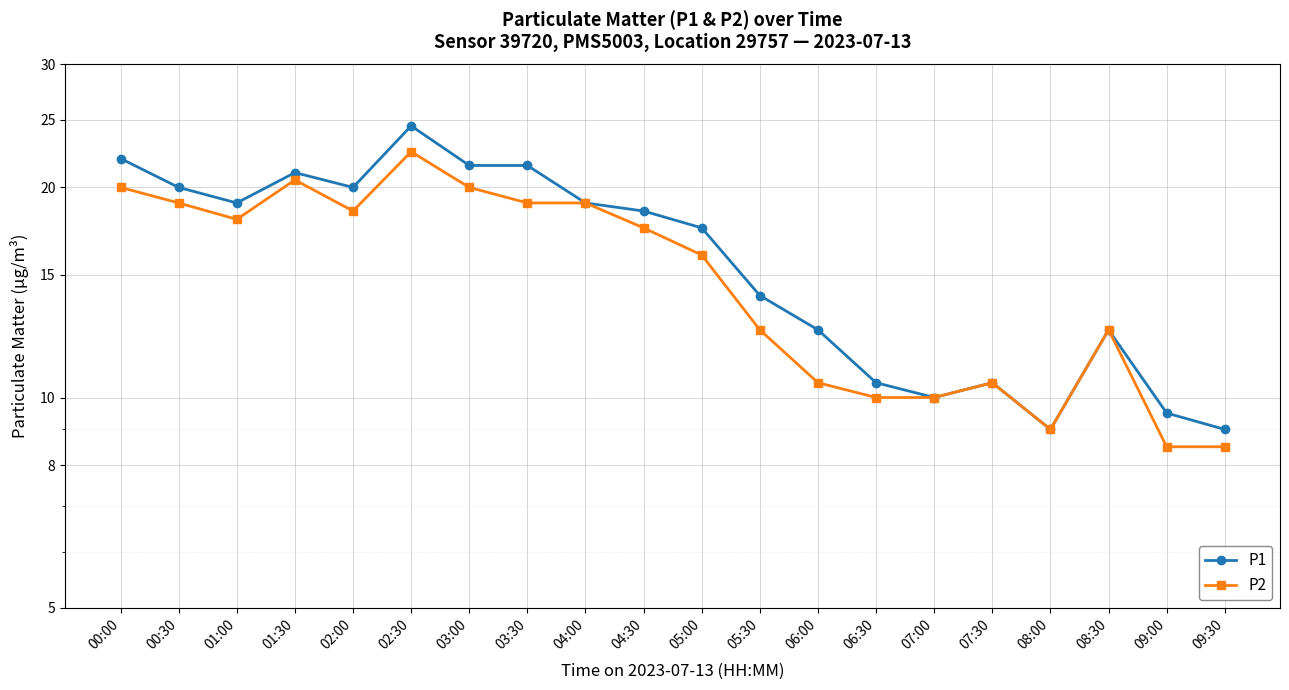

Where does the P2 series first go above 17?

00:00